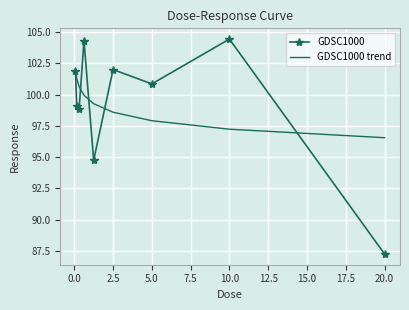

What is the smallest value displayed?

87.3